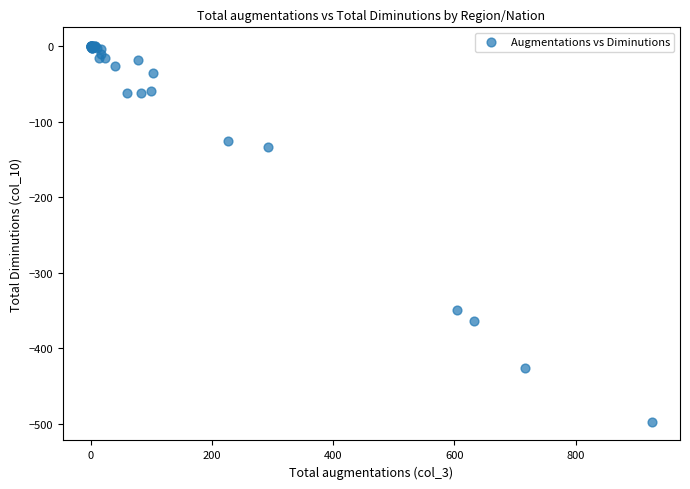

What Y value in the scatter plot is closest to -248?

-349